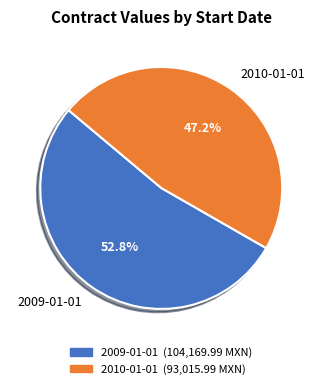

To the nearest percent, what percentage of the pie is 2009-01-01?

53%